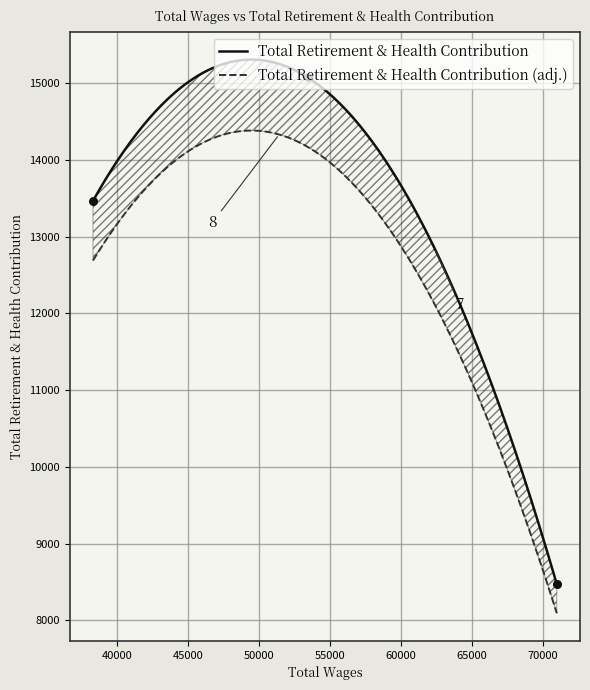

Approximately how many times larger is the value at 53424.0 compared to 70972.0?

1.8